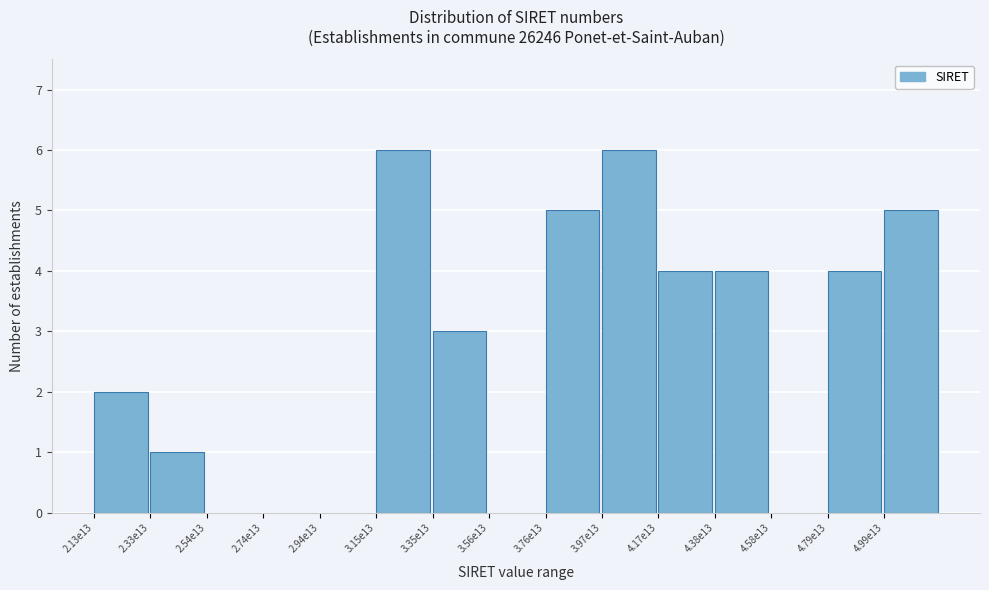

Reading left to right, list all the values displayed in this chart.

2.13e13=2	2.33e13=1	2.54e13=0	2.74e13=0	2.94e13=0	3.15e13=6	3.35e13=3	3.56e13=0	3.76e13=5	3.97e13=6	4.17e13=4	4.38e13=4	4.58e13=0	4.79e13=4	4.99e13=5